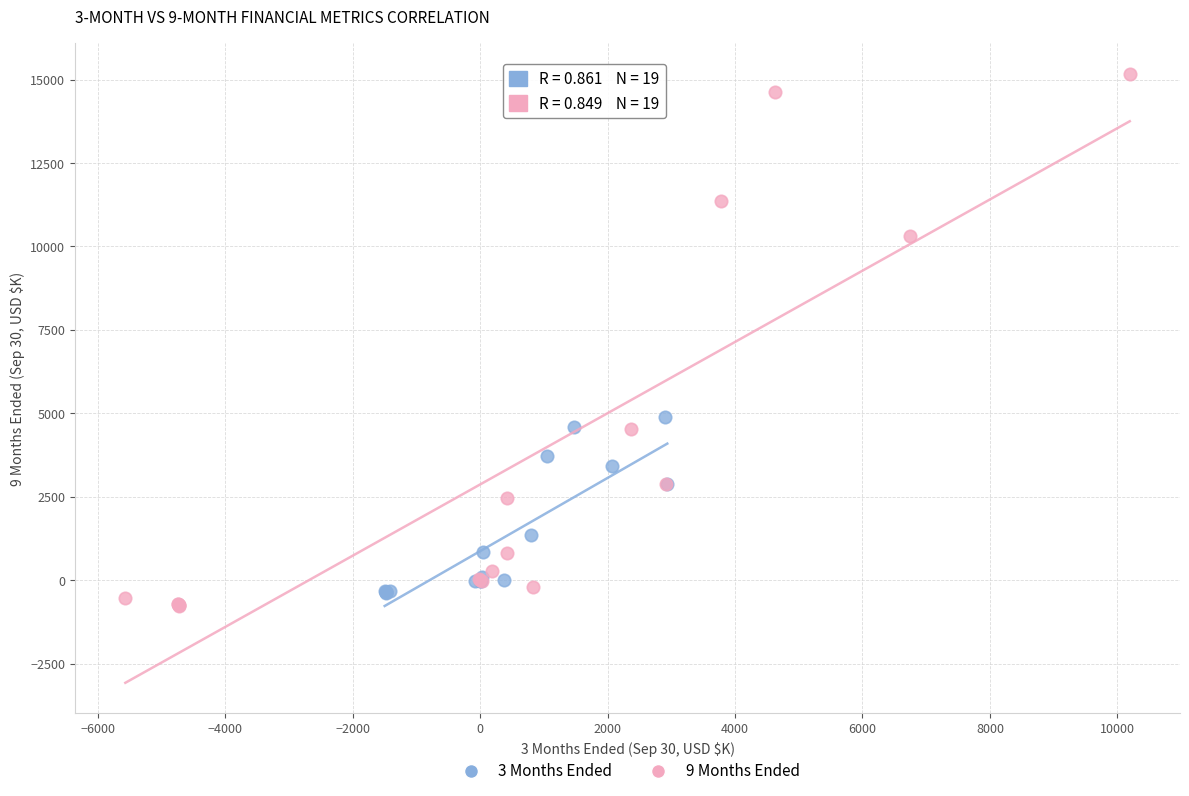

Which series has the widest spread of Y values?

9 Months Ended